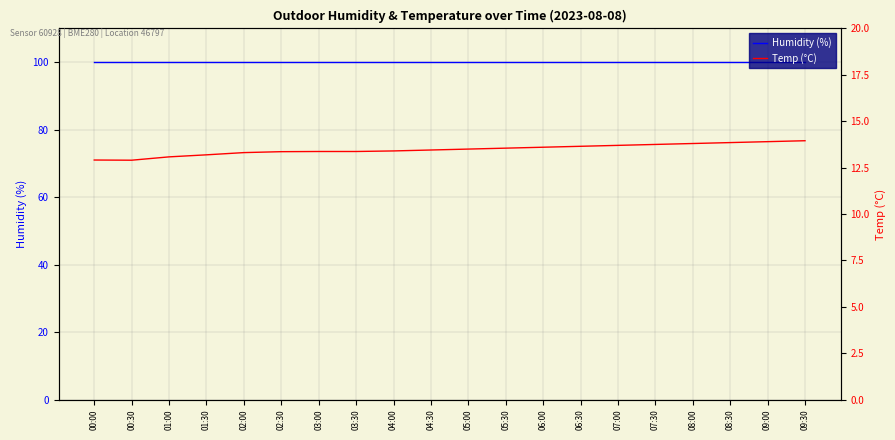

The value of Humidity (%) at 09:00 is 100.0. True or false?

True